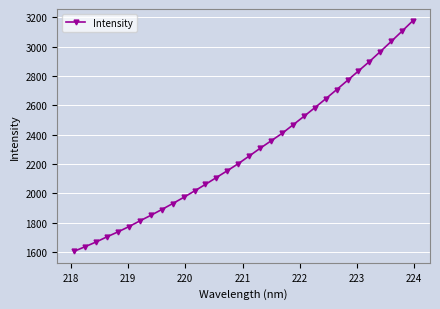

How many series are shown in this chart?

1